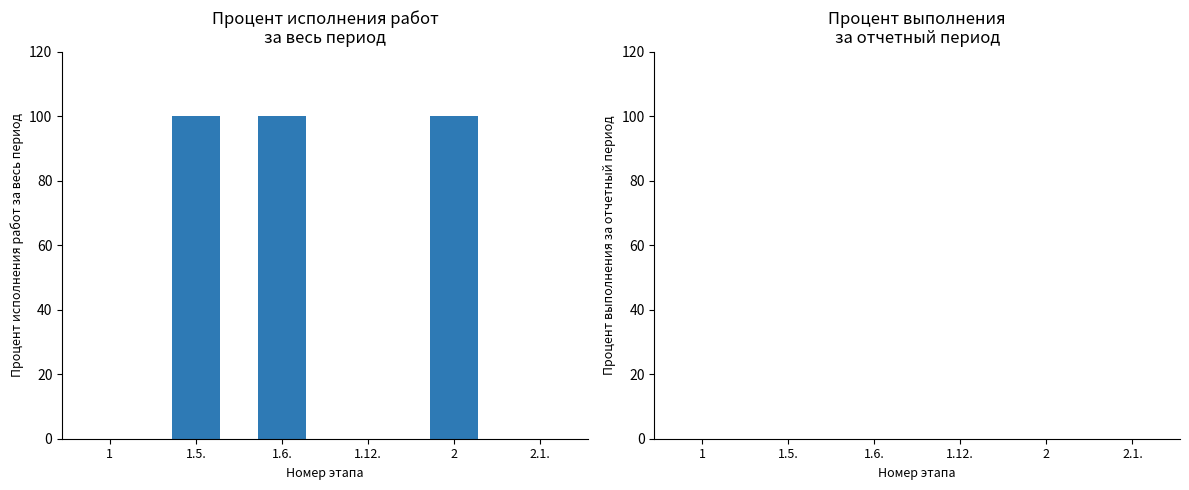

The value at 1.5. is 100. True or false?

True